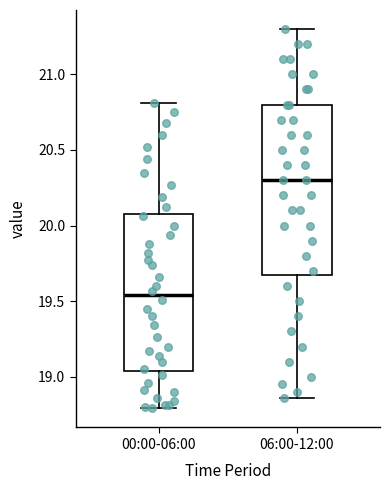

Reading left to right, transcribe this box plot: for each box, give where its median line is, the range the box spans, and where its two whiskers end, as read against the y-axis. The values are not printed on the chart, so give them approximately, as read against the axis.

00:00-06:00: median 19.55, box 19.05 to 20.10, whiskers 18.80 to 20.80
06:00-12:00: median 20.30, box 19.70 to 20.80, whiskers 18.85 to 21.30